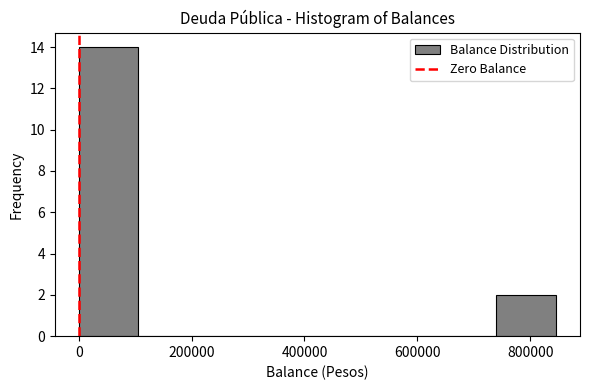

Reading left to right, list every bar in this chart as the range it spans on the x-axis followed by its height. Neither the bar edges nor the heights are printed on the chart, so give them approximately, as read against the axes.

0 to 100000: 14
100000 to 220000: 0
220000 to 320000: 0
320000 to 420000: 0
420000 to 520000: 0
520000 to 640000: 0
640000 to 740000: 0
740000 to 840000: 2